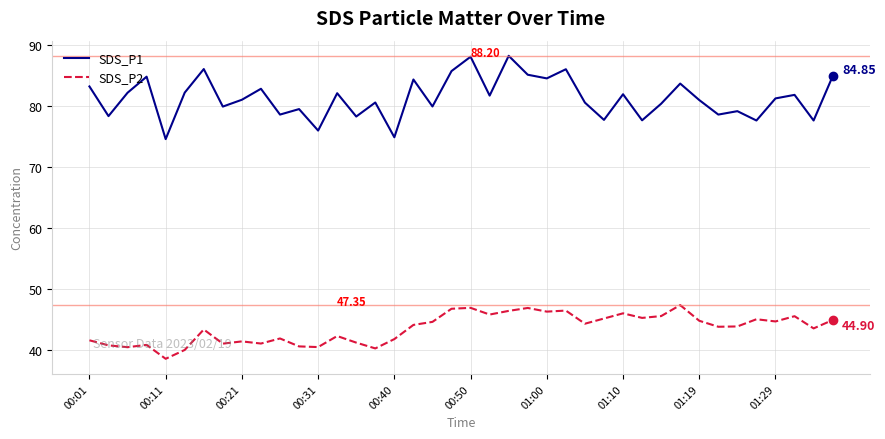

What are all the series names shown in the legend?

SDS_P1, SDS_P2